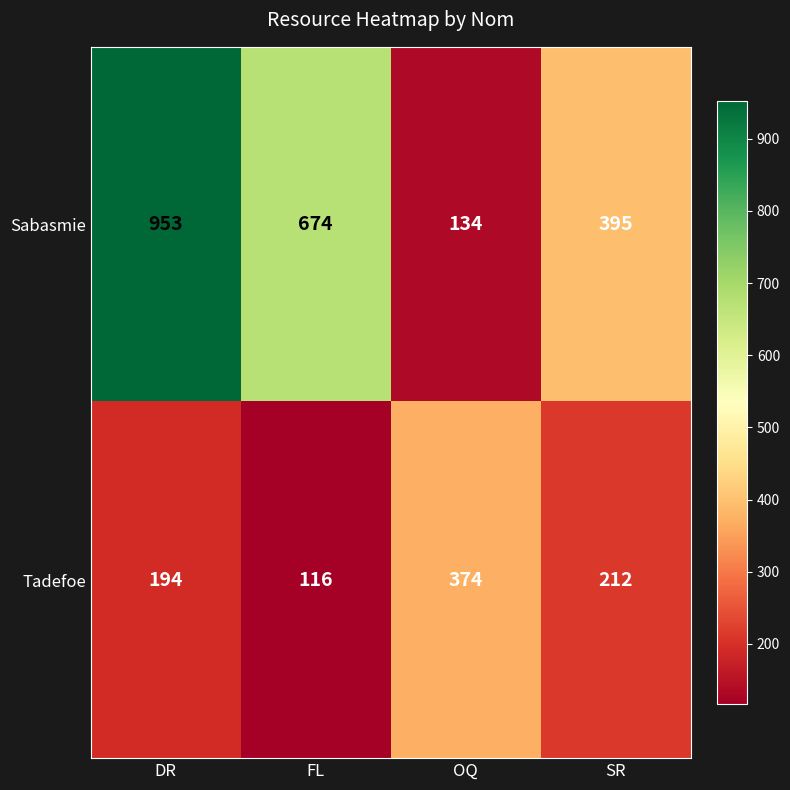

What is the difference between the highest and lowest values at SR?

183